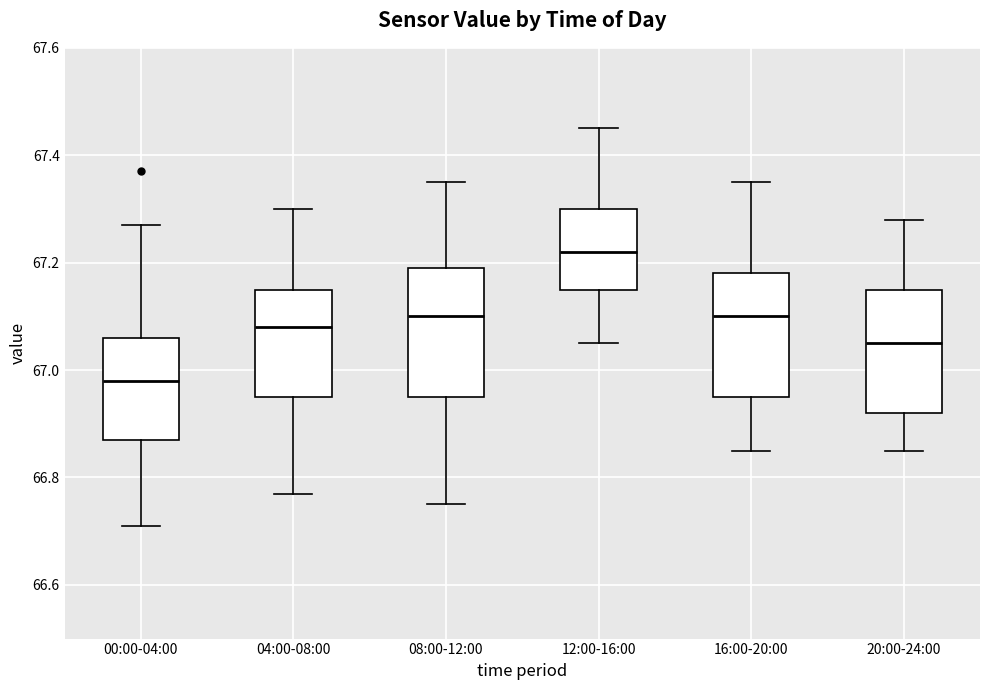

Where is the upper edge of the box for 16:00-20:00 on the y-axis? The values are not printed on the chart, so give them approximately, as read against the axis.

67.18